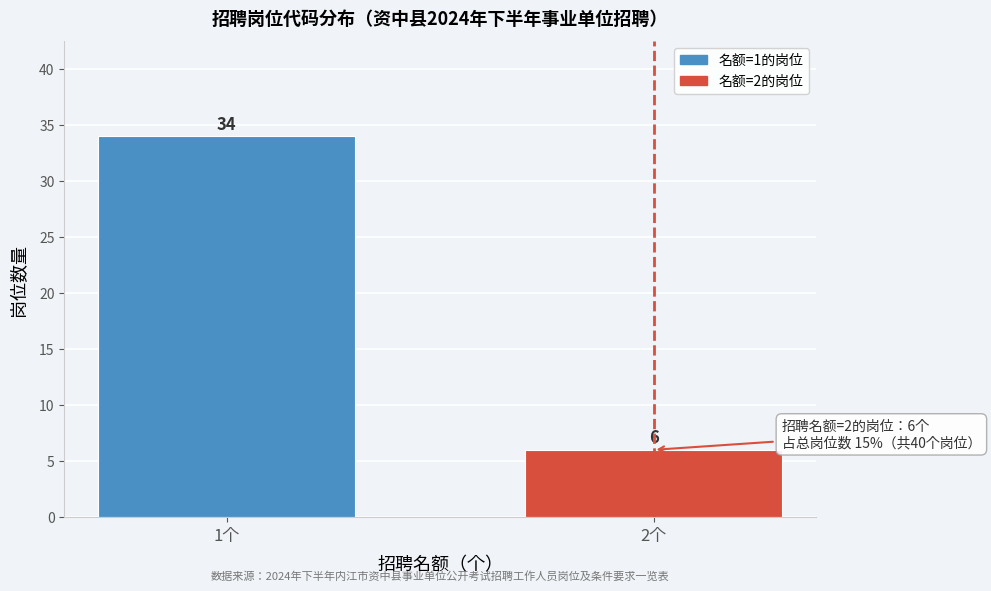

Reading left to right, extract all data points from this chart.

1个=34	2个=6